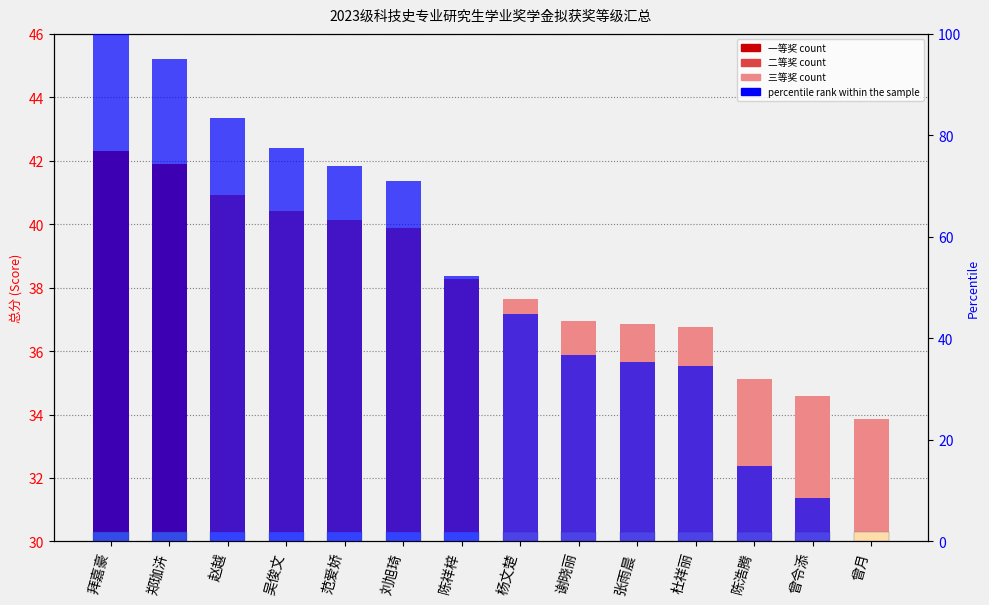

What is the approximate value of count at 曾令添?

34.6